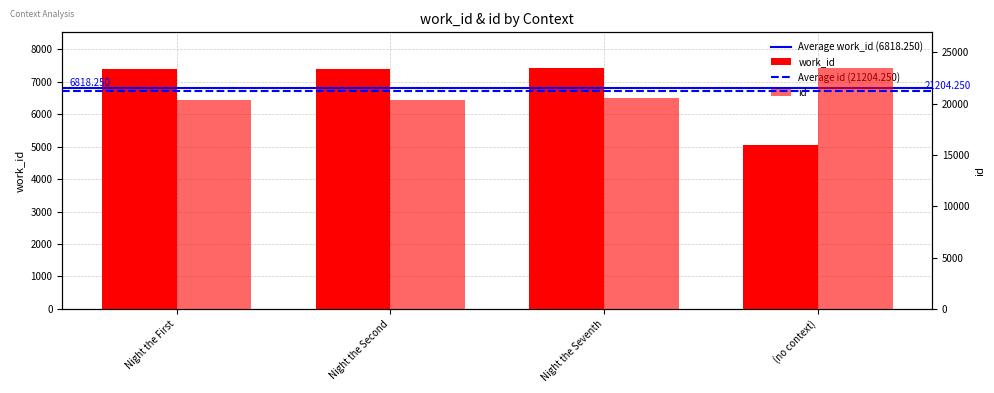

List the series in order of their overall mean, highest first.

id, work_id